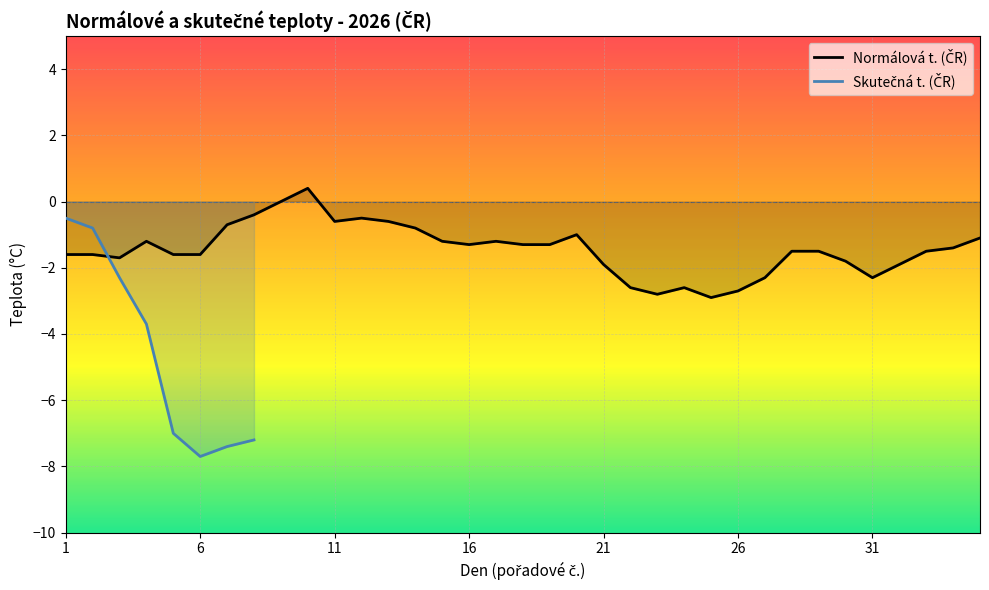

Between 21 and 9, which is larger?

9